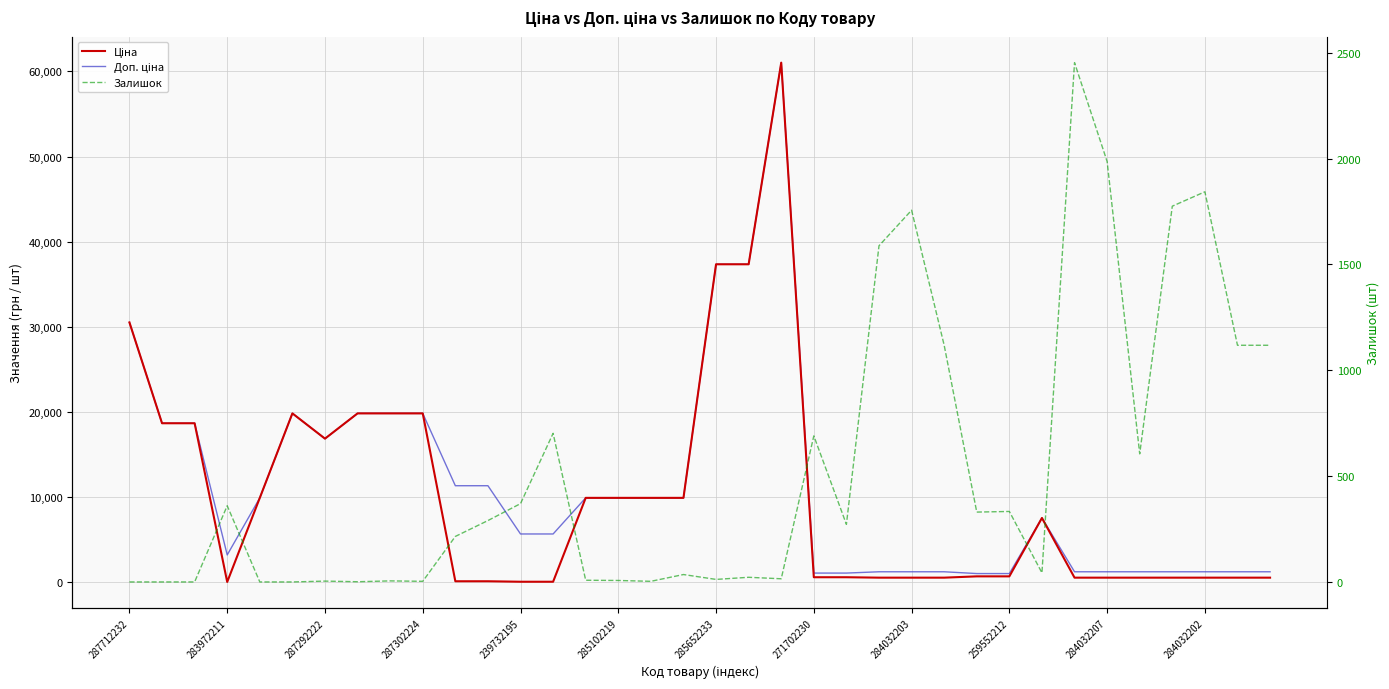

At which category is the sum across all series the highest?

20